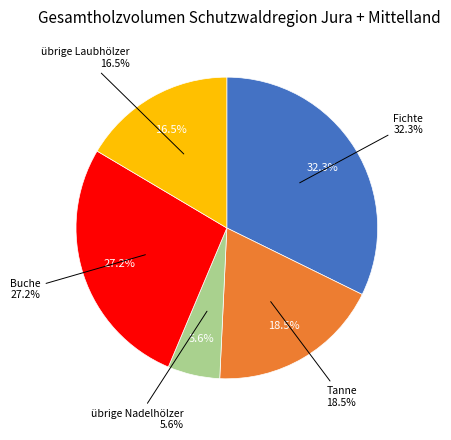

How many segments does this pie chart have?

5